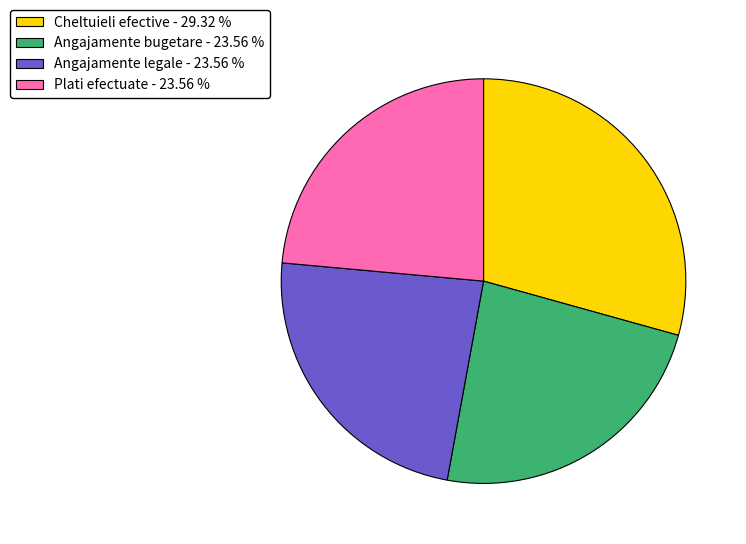

Do Angajamente bugetare - 23.56 % and Cheltuieli efective - 29.32 % together represent more than half of the pie?

Yes